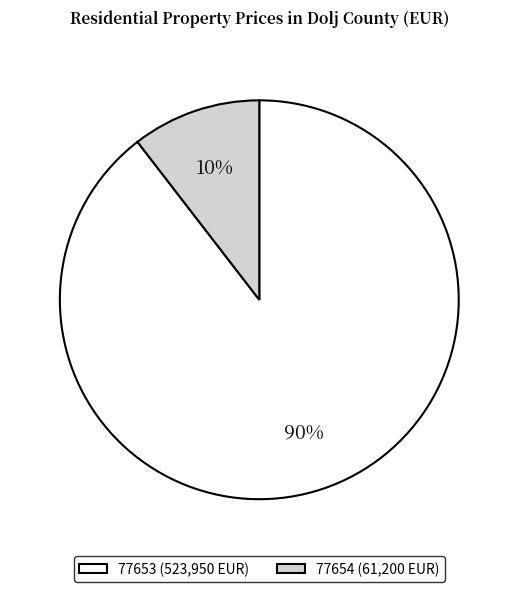

To the nearest percent, what portion does 77653 represent?

90%